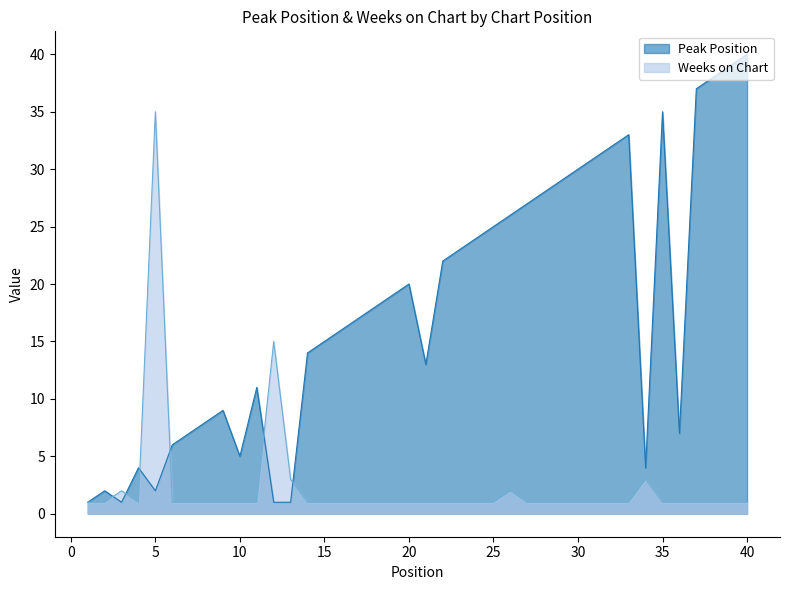

What is the spread (max minus min) of values at 35?

34